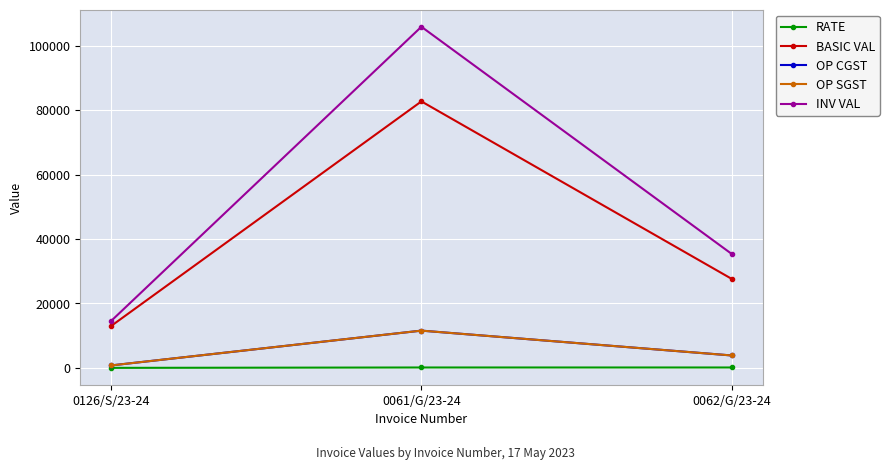

Reading left to right, extract all data points from this chart.

RATE: 0126/S/23-24=21.8	0061/G/23-24=137.8	0062/G/23-24=138.3
BASIC VAL: 0126/S/23-24=13050.0	0061/G/23-24=82686.0	0062/G/23-24=27662.0
OP CGST: 0126/S/23-24=783.0	0061/G/23-24=11576.0	0062/G/23-24=3872.7
OP SGST: 0126/S/23-24=783.0	0061/G/23-24=11576.0	0062/G/23-24=3872.7
INV VAL: 0126/S/23-24=14616.0	0061/G/23-24=105838.1	0062/G/23-24=35407.4